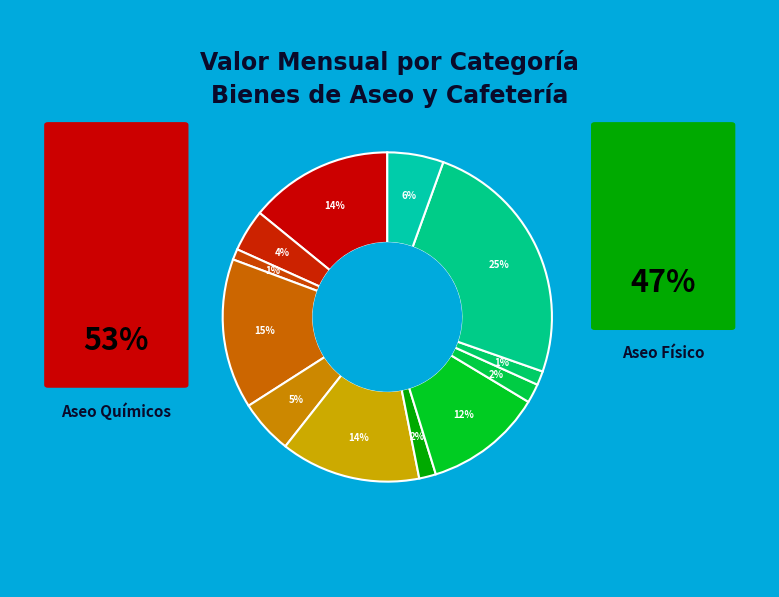

To the nearest percent, what is the difference between the largest and smallest slice percentages?

24%